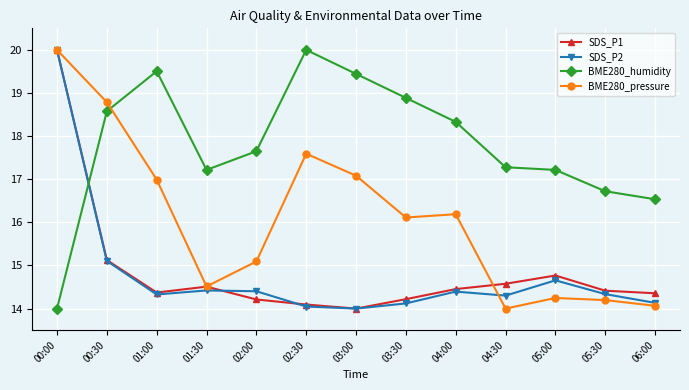

What is the maximum value for BME280_pressure?

20.0